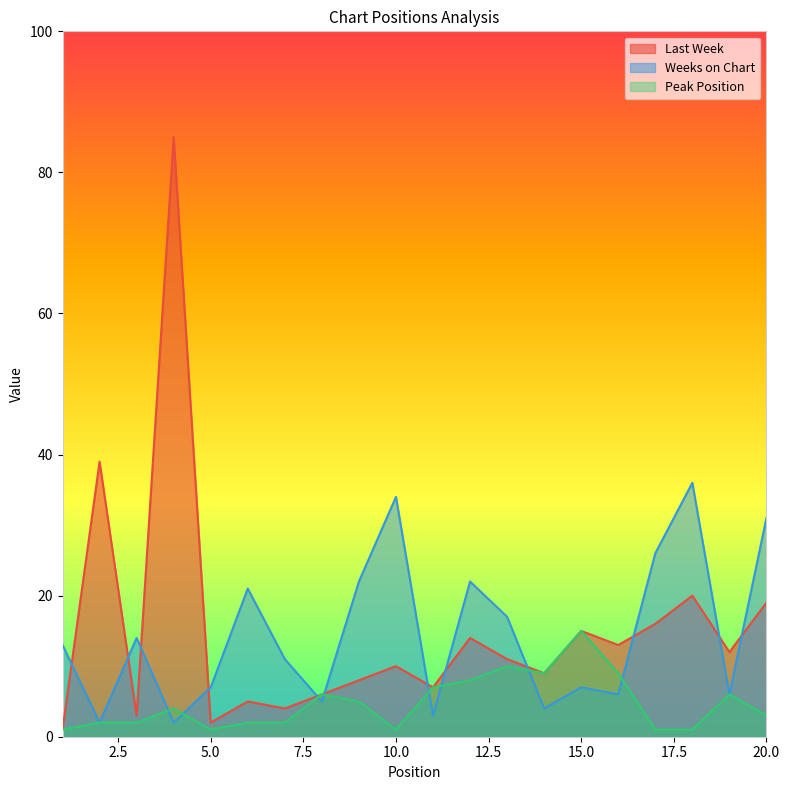

Where is Last Week nearest to the value 43?

2